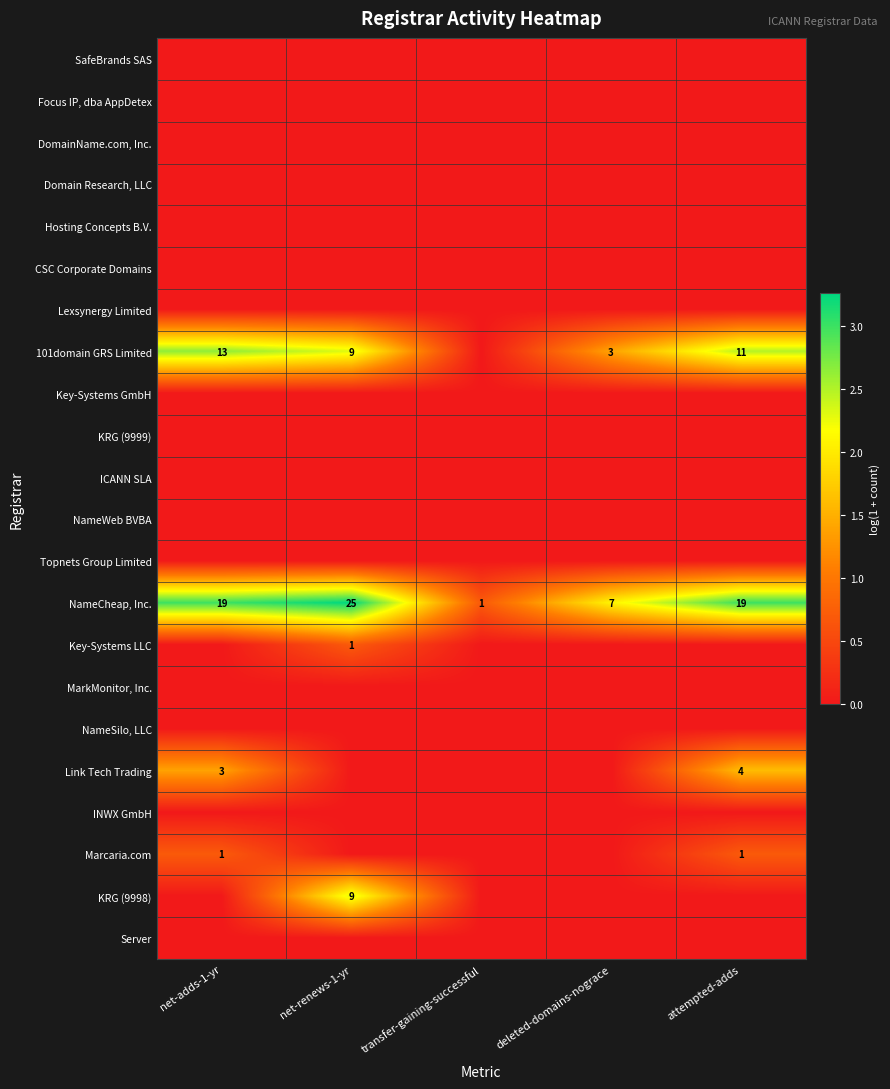

True or false: NameCheap, Inc. has a value of 25 at net-renews-1-yr.

True